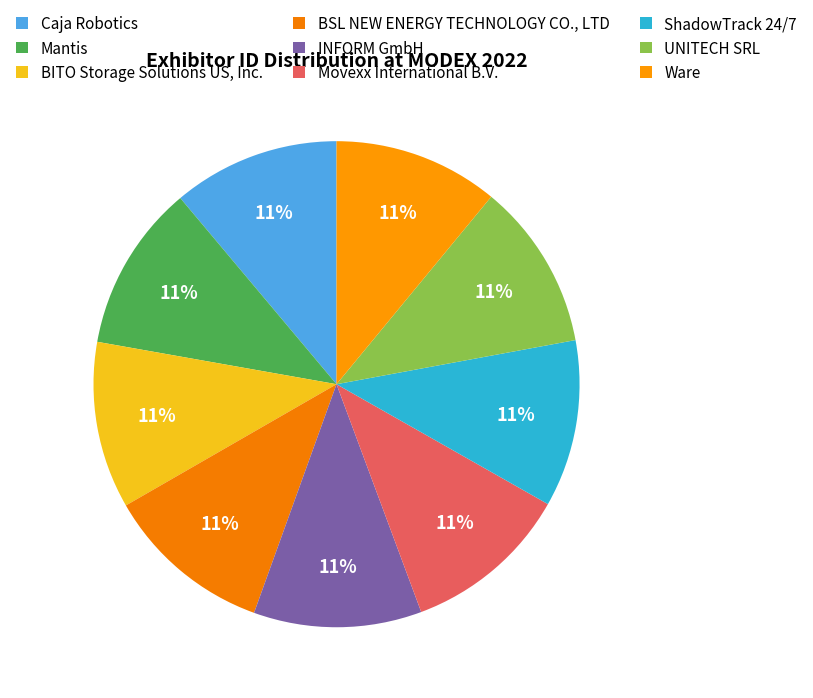

Count the number of slices in the pie.

9